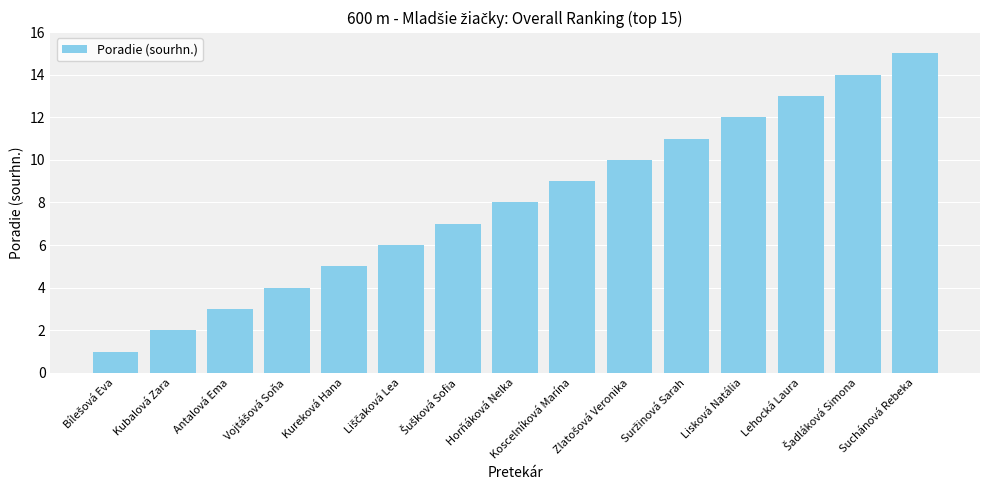

What is the difference between the maximum and minimum values?

14